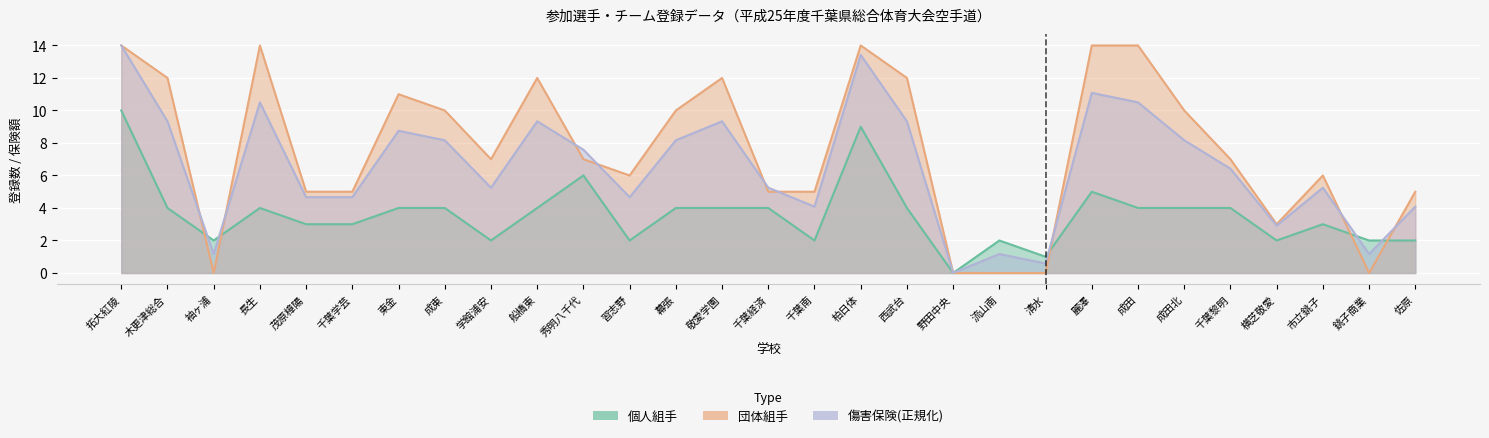

Is it true that 団体組手 equals 4.2 at 千葉黎明?

False